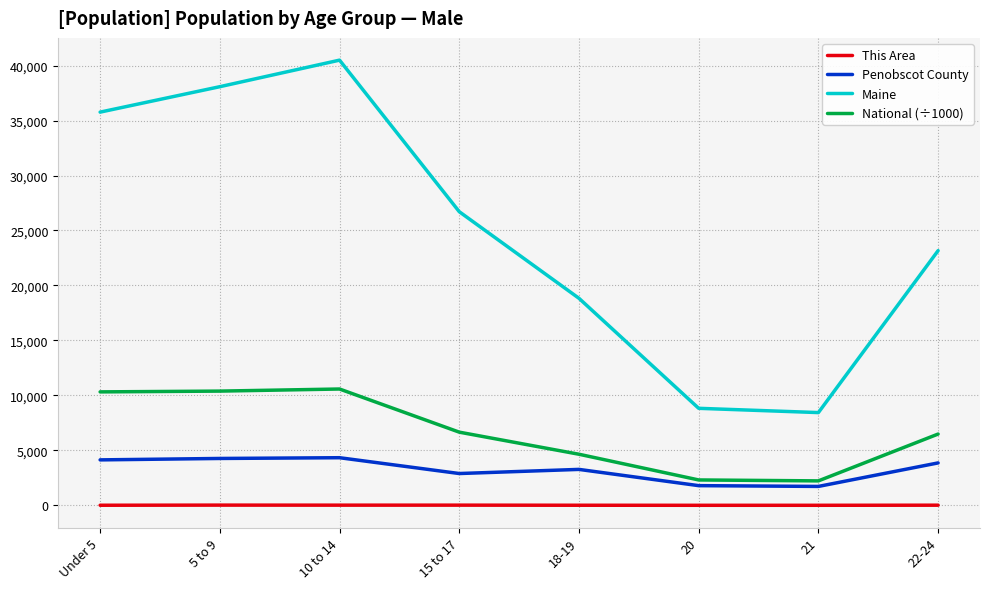

How many lines are shown in the chart?

4